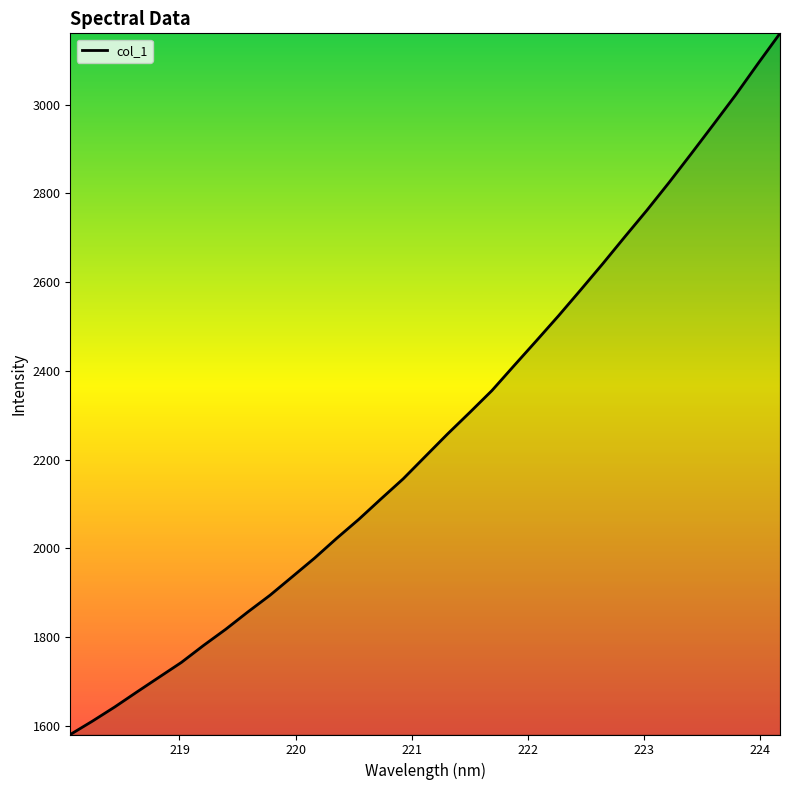

What is the smallest value displayed?

1580.5